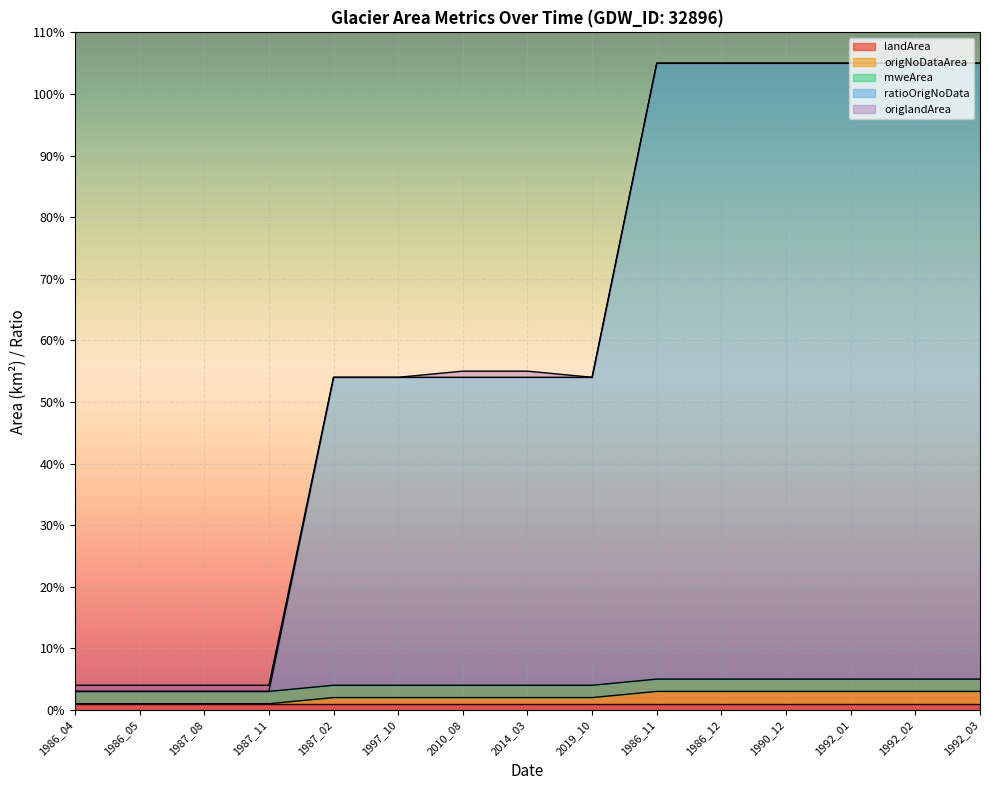

At which label does landArea reach its peak?

1986_04